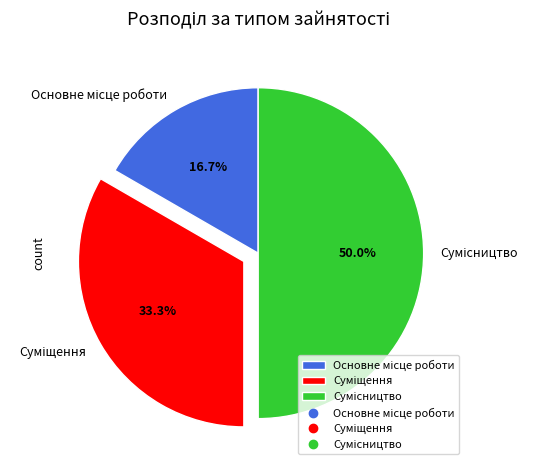

Is there any slice that represents more than half of the pie?

No